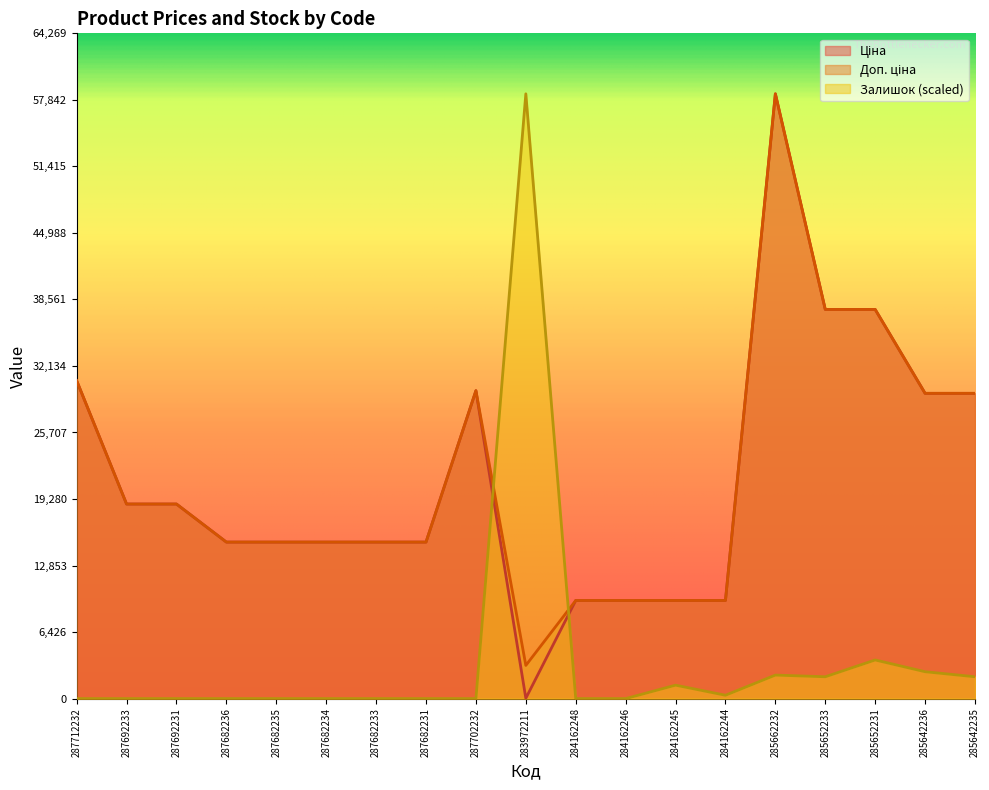

What is the difference between the Ціна values at 285652233 and 283972211?

37561.6